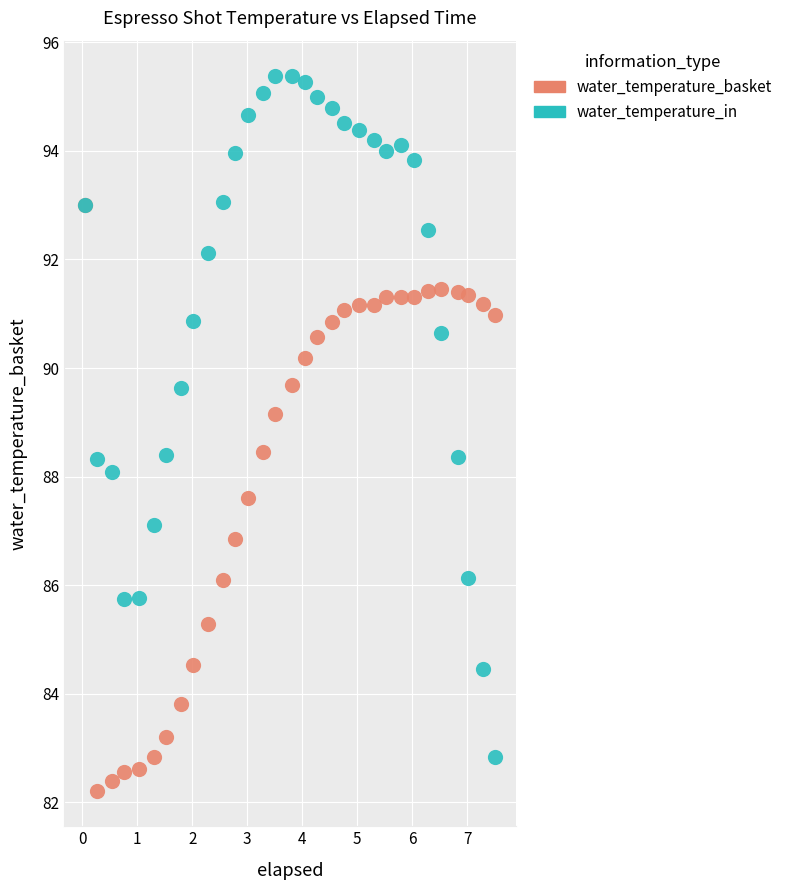

In the water_temperature_in series, what Y value is closest to 89?

88.4